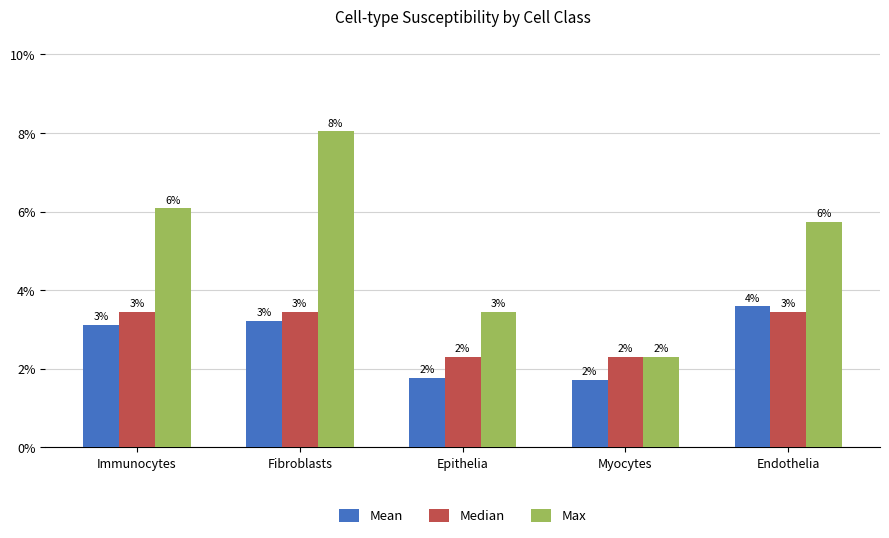

What is the label of the 3rd bar from the right?

Epithelia